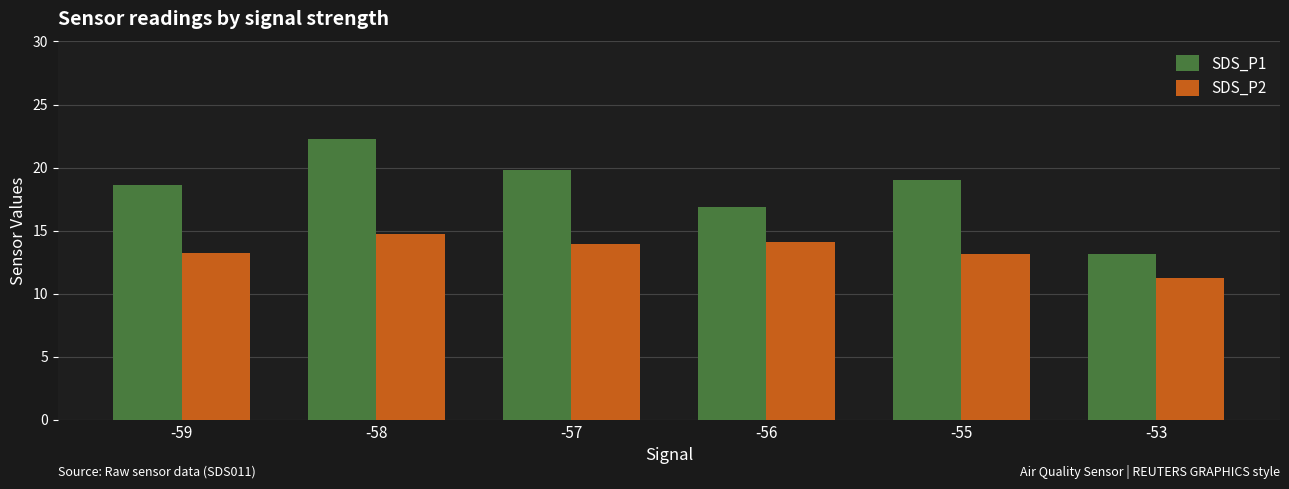

What is the sum of all SDS_P1 values?

109.7